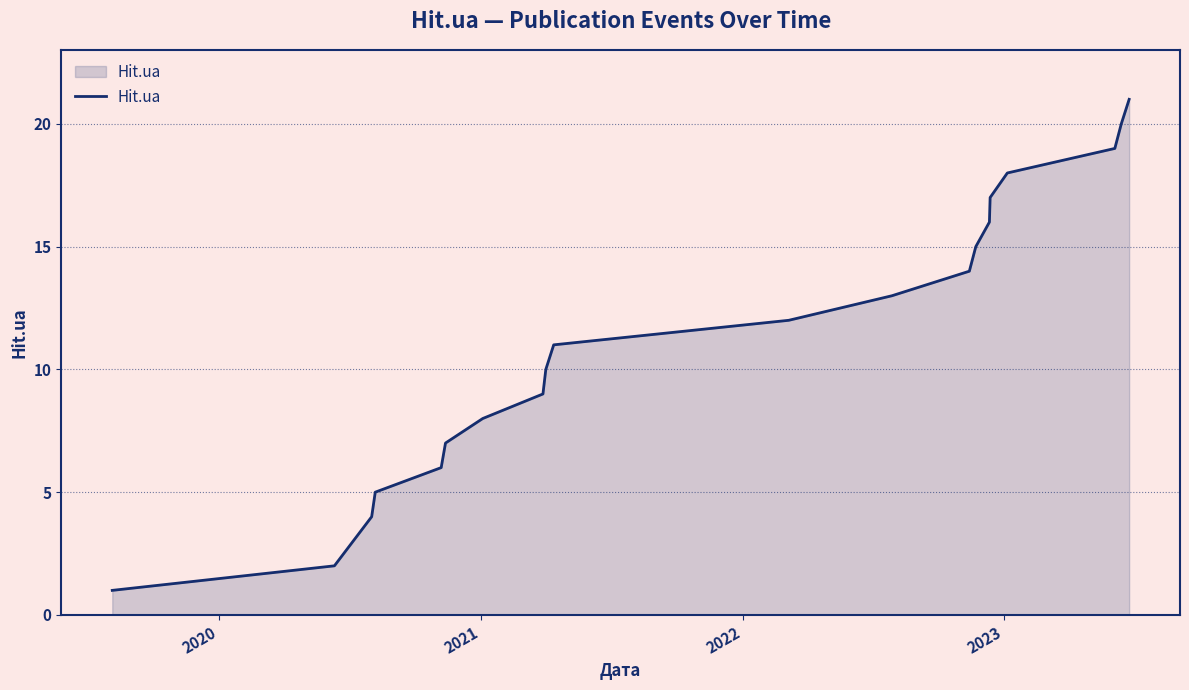

What is the maximum value shown in the chart?

21